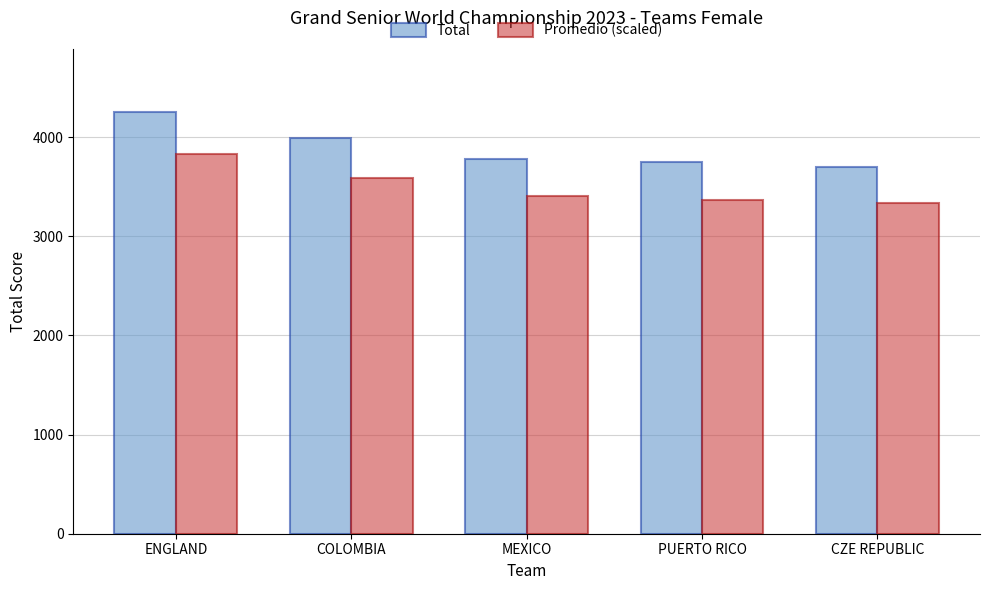

Reading left to right, list all the values displayed in this chart.

Total: 4252.0	3987.0	3780.0	3745.0	3702.0
Promedio (scaled): 3826.8	3588.3	3401.9	3370.4	3331.7